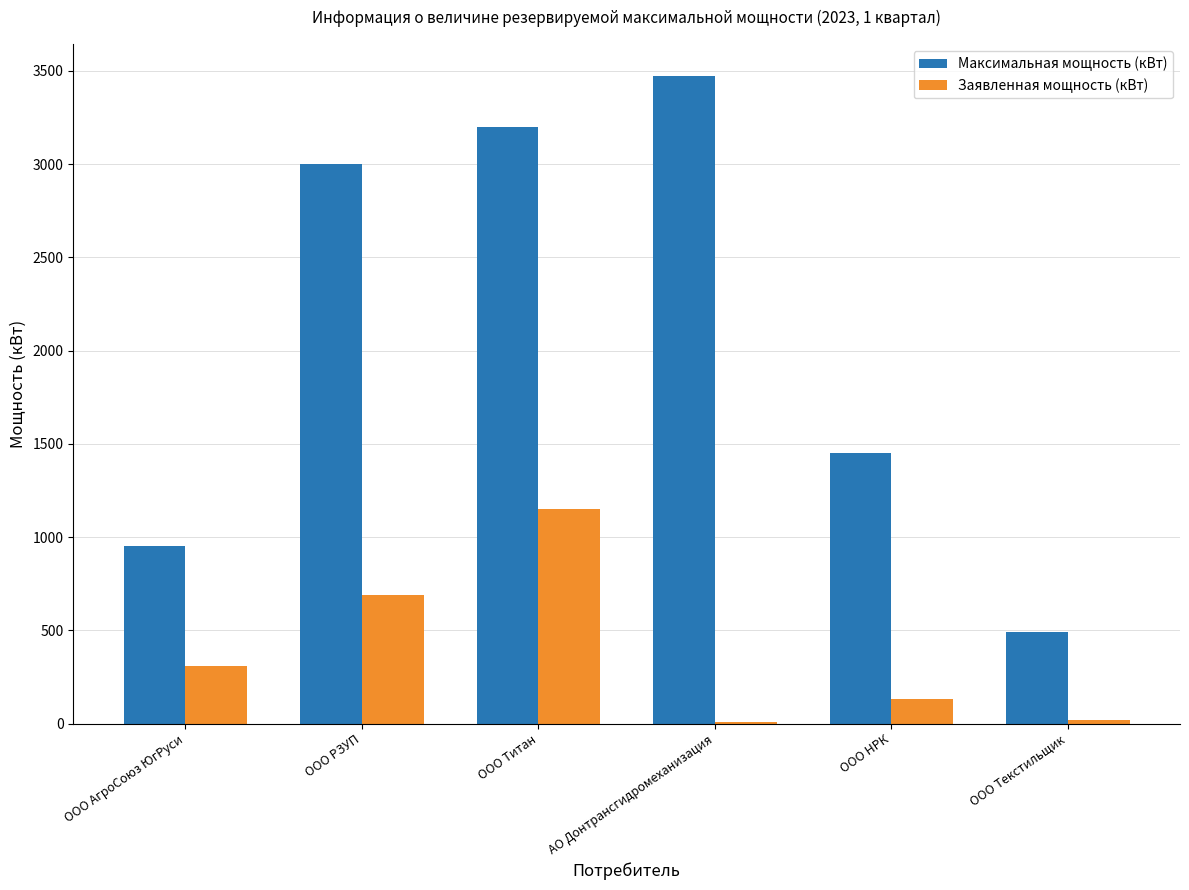

At which label is Максимальная мощность (кВт) closest to 1980?

ООО НРК